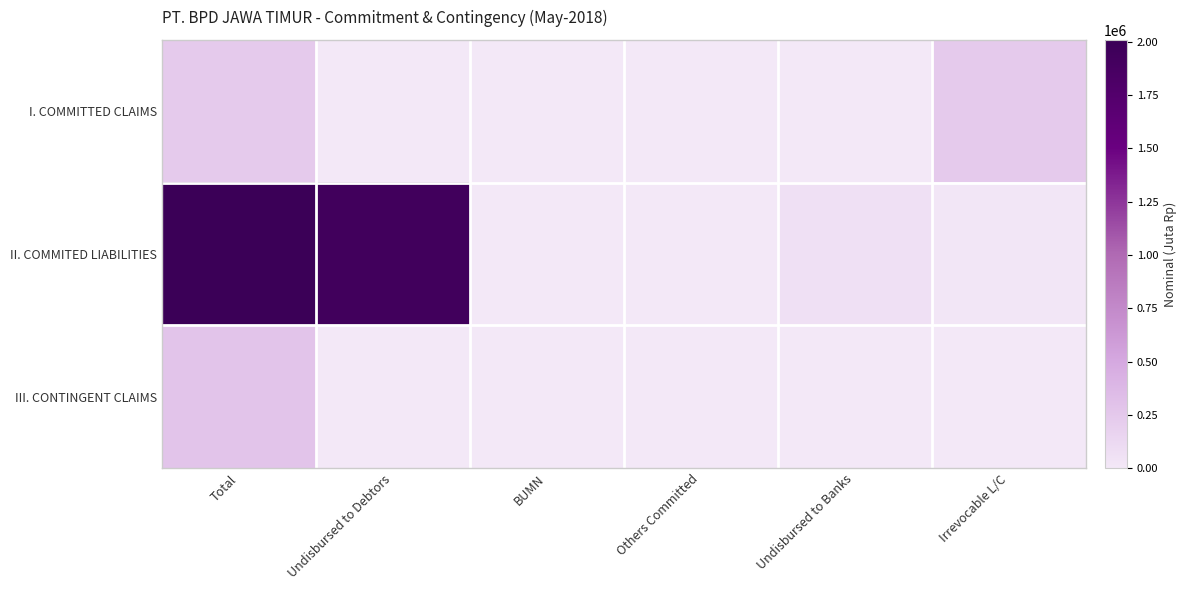

At which category is the sum across all series the highest?

Total